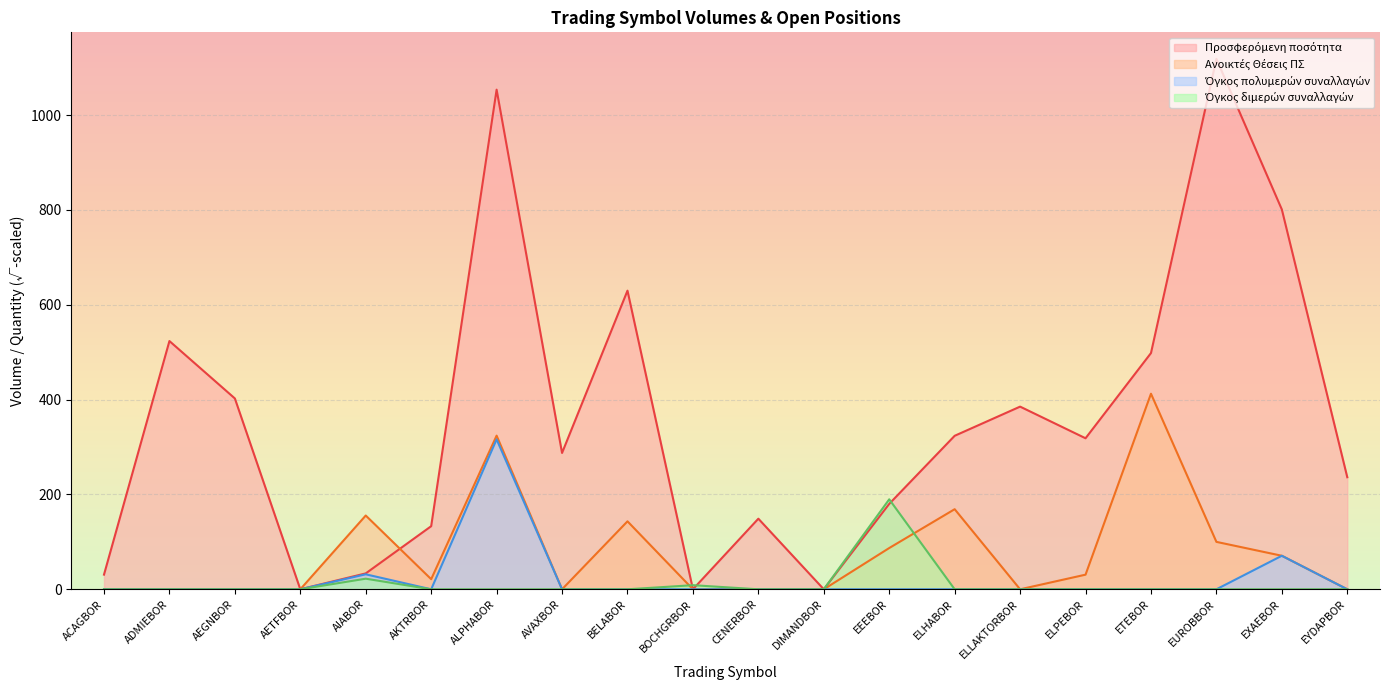

What is the total value across all series at ETEBOR?

910.6